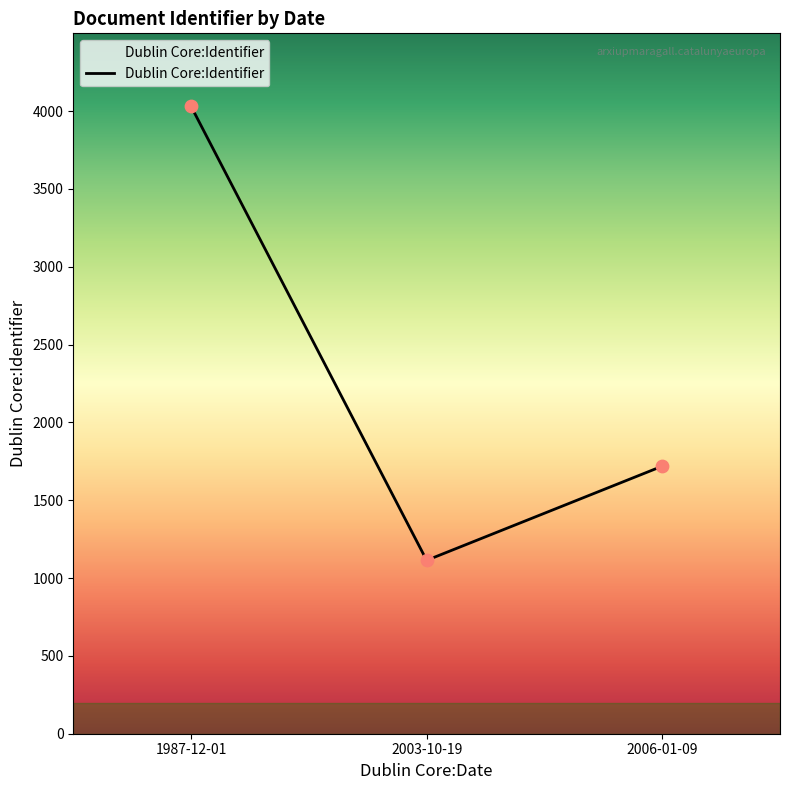

What is the ratio of the value at 2003-10-19 to the value at 2006-01-09?

0.6